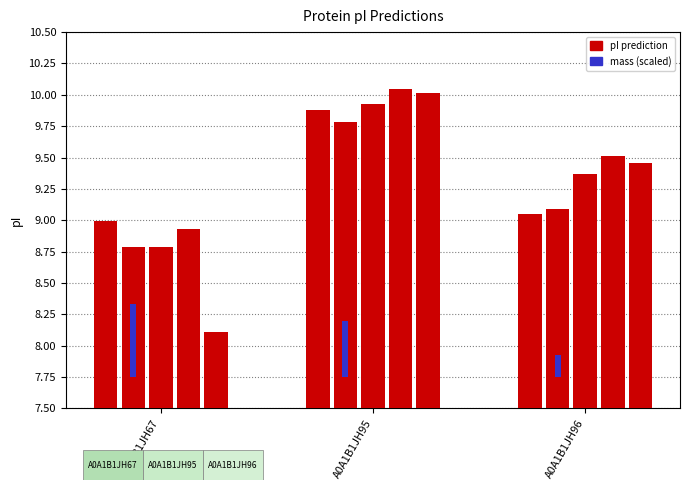

Rank the categories by value from lowest to highest.

A0A1B1JH67, A0A1B1JH96, A0A1B1JH95